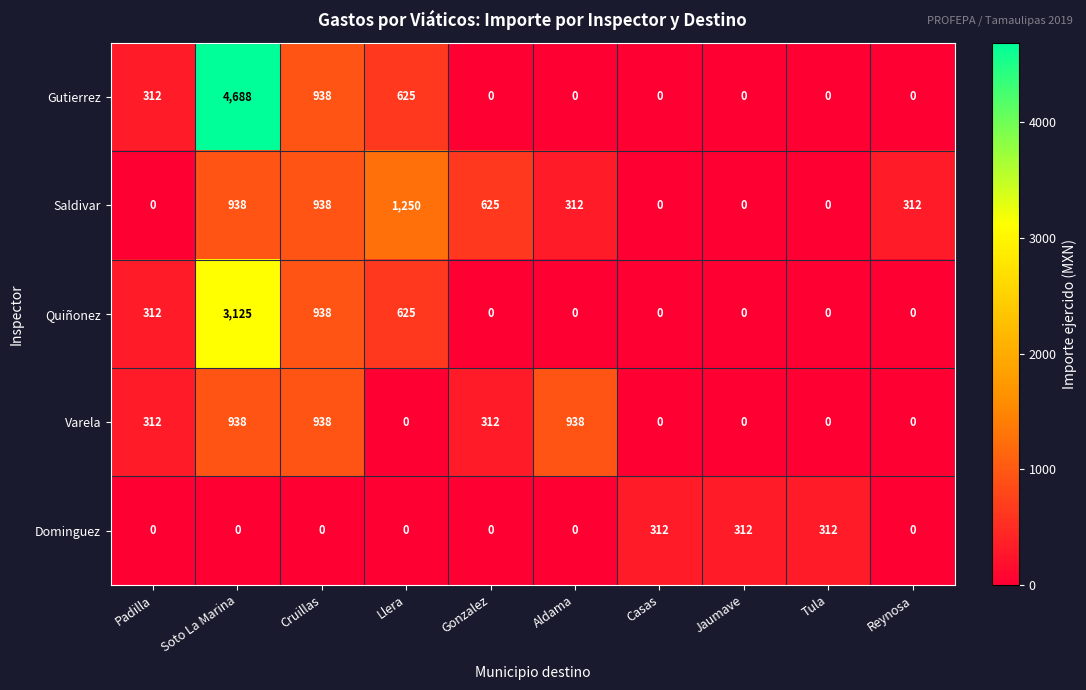

Rank the series by their maximum value, from lowest to highest.

Dominguez, Varela, Saldivar, Quiñonez, Gutierrez